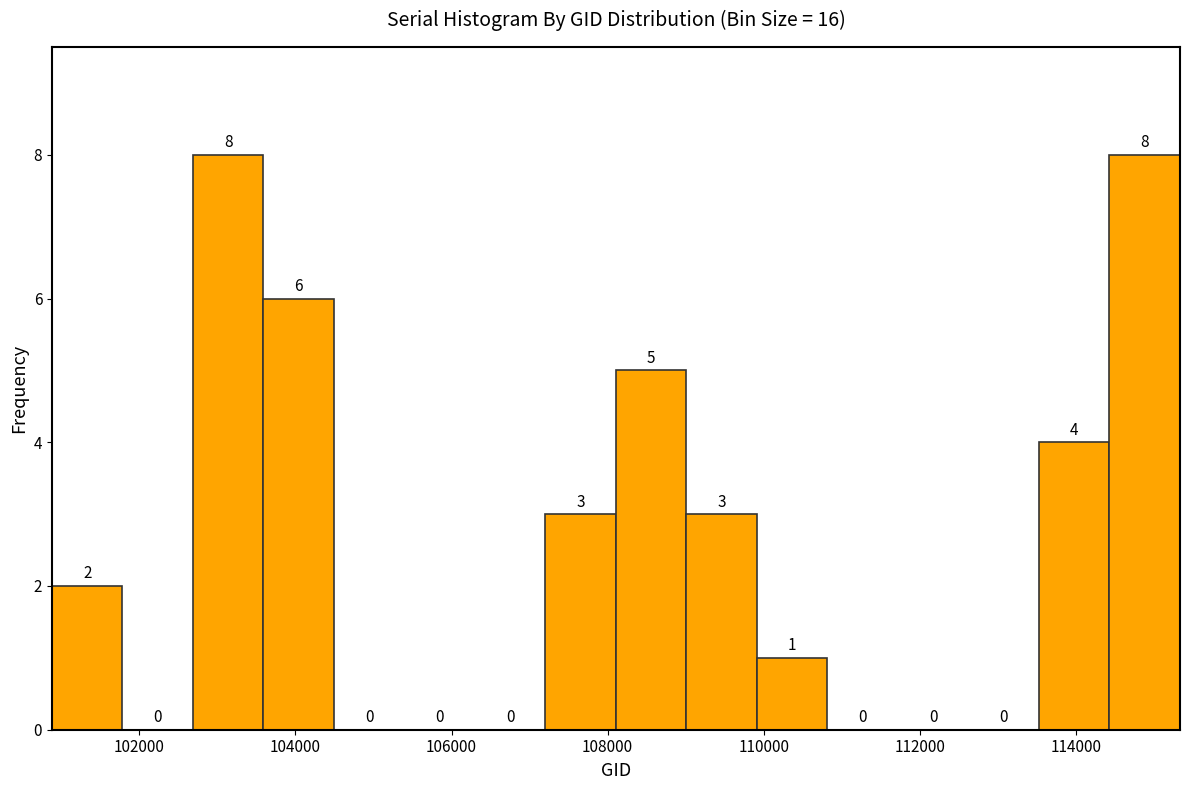

Reading left to right, transcribe this chart: for each bar, give the range it covers on the x-axis and its height. The bar edges are not printed on the chart, so give them approximately, as read against the axis.

100800 to 101800: 2
101800 to 102600: 0
102600 to 103600: 8
103600 to 104400: 6
104400 to 105400: 0
105400 to 106200: 0
106200 to 107200: 0
107200 to 108200: 3
108200 to 109000: 5
109000 to 110000: 3
110000 to 110800: 1
110800 to 111800: 0
111800 to 112600: 0
112600 to 113600: 0
113600 to 114400: 4
114400 to 115400: 8